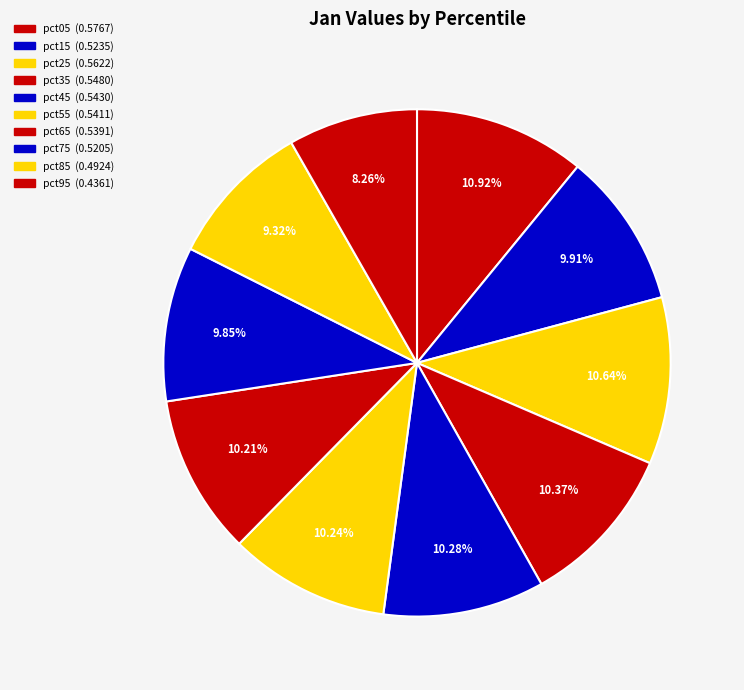

Which category has the biggest portion of the pie?

pct05